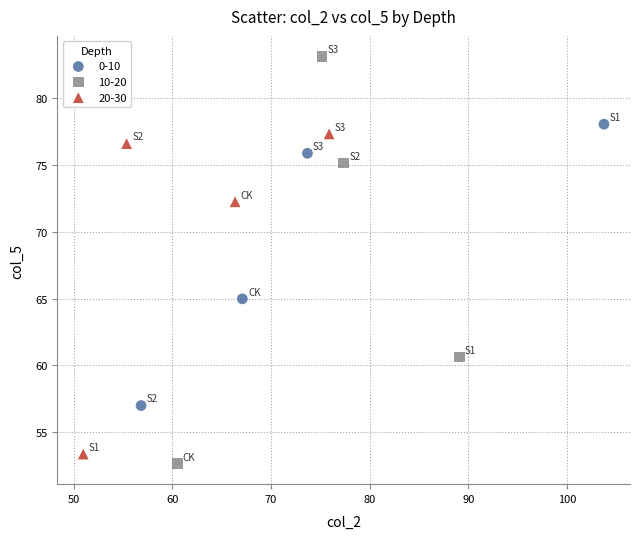

Which series contains the highest Y value?

10-20